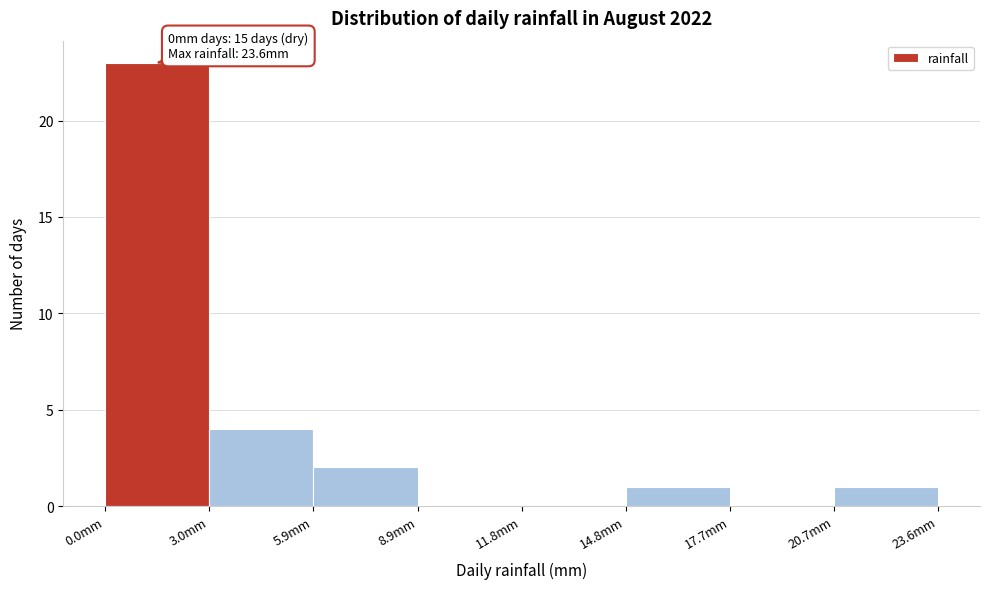

Over which range of the x-axis is the bar tallest?

0.00 to 2.95